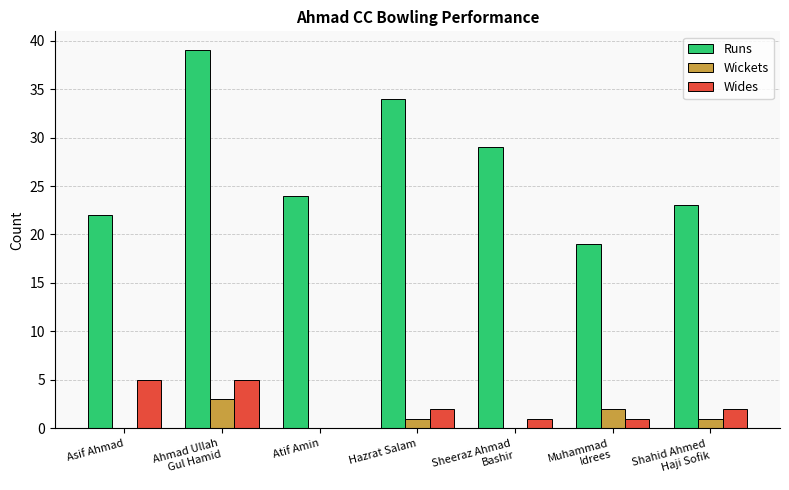

Where does the Wides series first go above 2?

Asif Ahmad